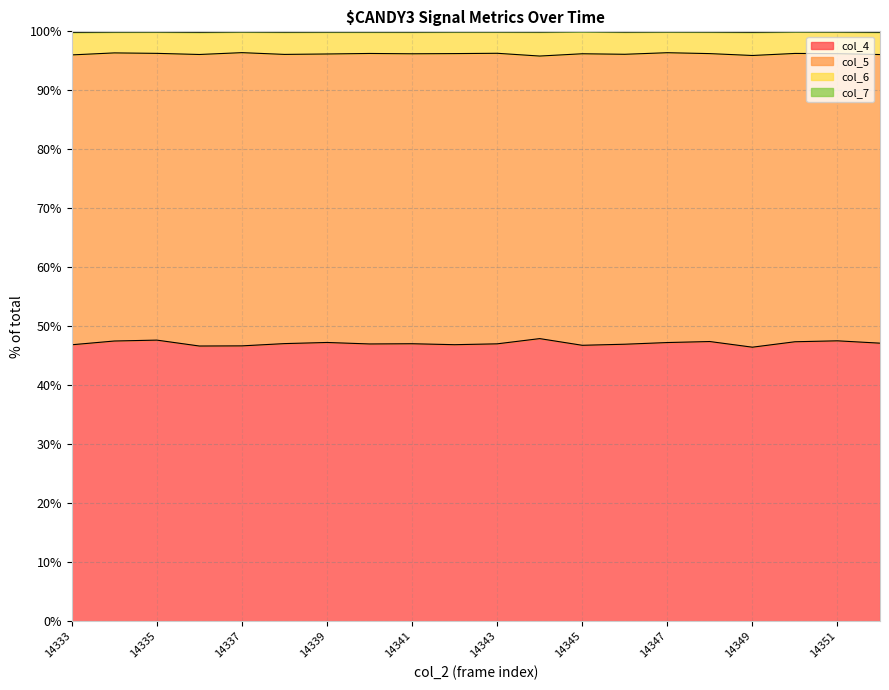

The value of col_7 at 14352 is 131.5. True or false?

False